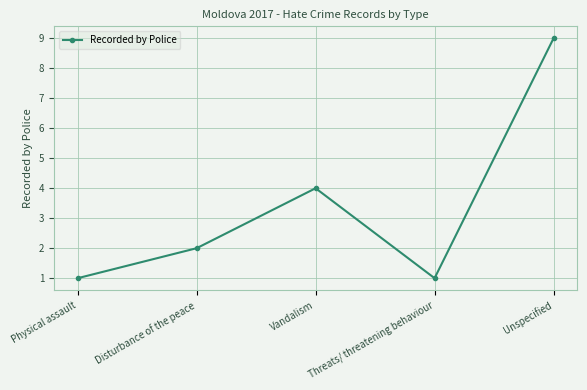

Approximately how many times larger is the value at Unspecified compared to Disturbance of the peace?

4.5